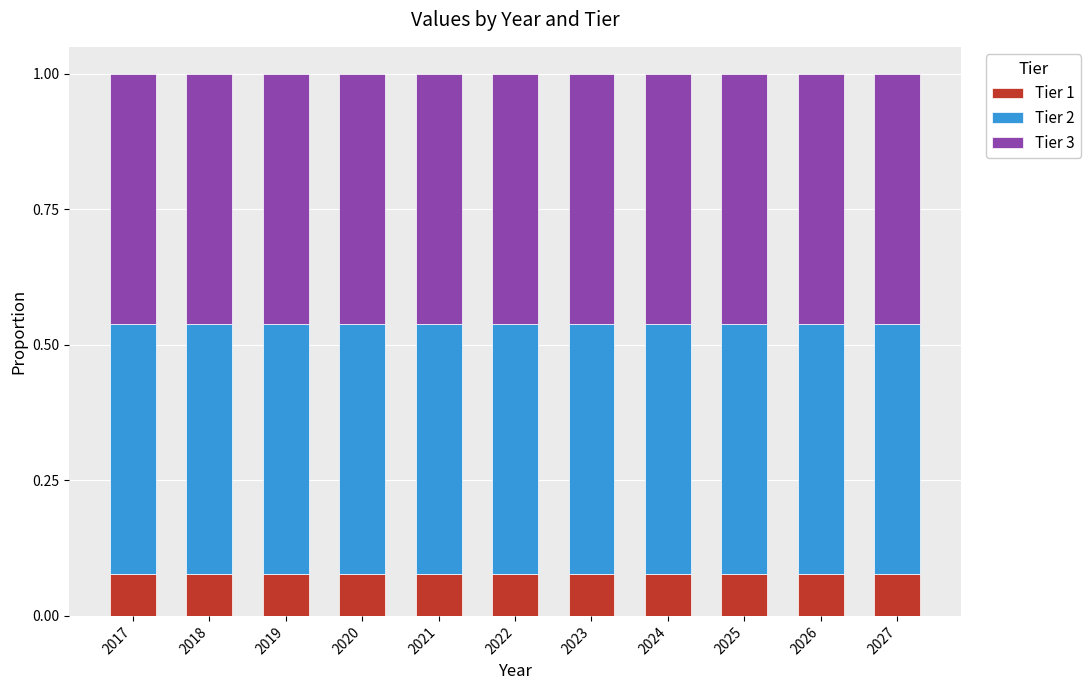

Which has a higher value, 2027 or 2020?

2027